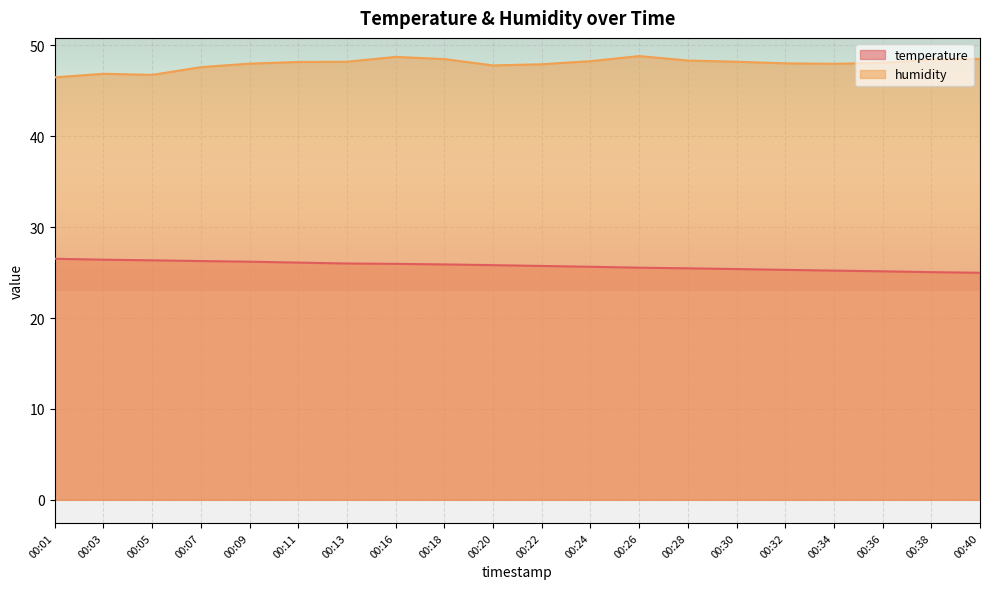

Reading right to left, transcribe all the data shown in this chart.

temperature: 25.0	25.1	25.1	25.2	25.3	25.4	25.5	25.5	25.6	25.7	25.8	25.9	26.0	26.0	26.1	26.2	26.3	26.4	26.4	26.5
humidity: 48.5	48.4	48.1	48.0	48.0	48.2	48.3	48.8	48.3	47.9	47.8	48.5	48.7	48.2	48.2	48.0	47.6	46.8	46.9	46.5